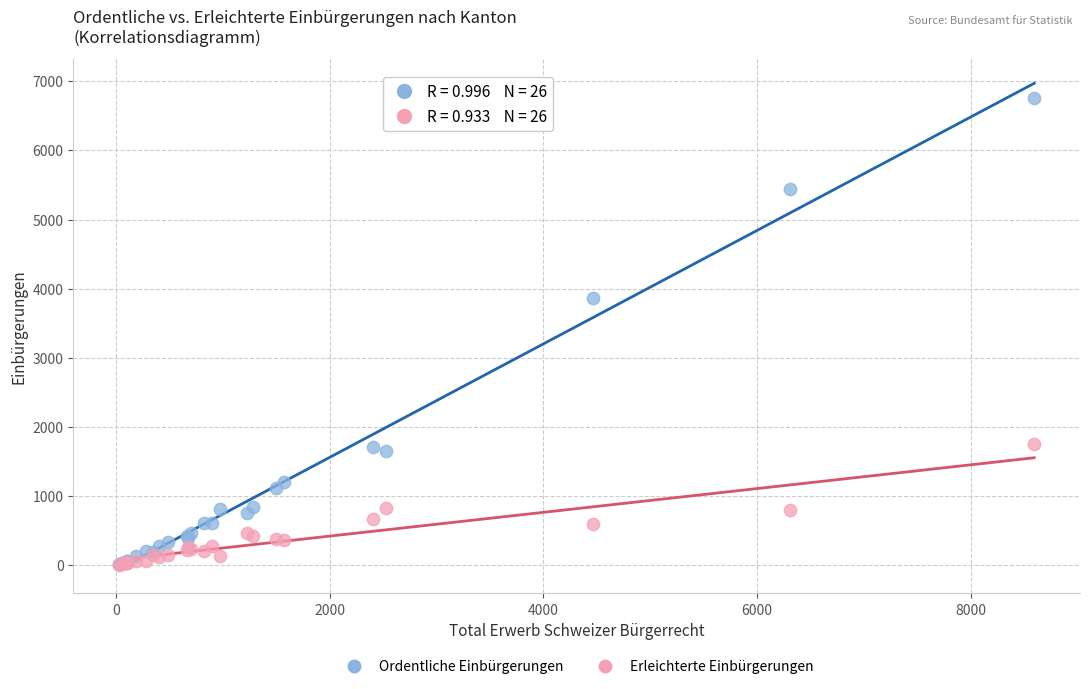

What are all the series names shown in the legend?

Ordentliche Einbürgerungen, Erleichterte Einbürgerungen